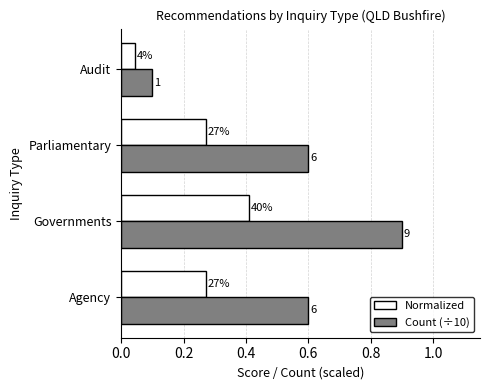

What is the average value of the Normalized series?

0.2